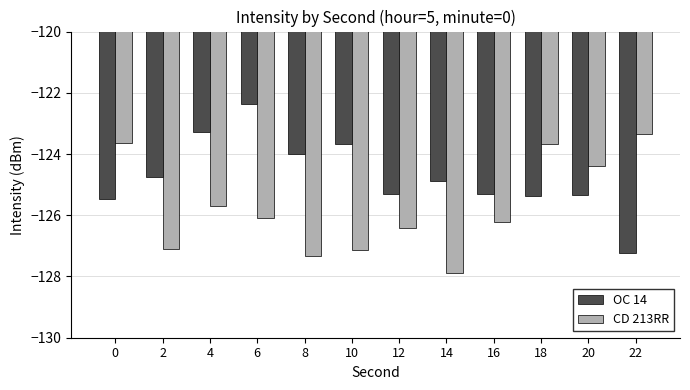

What are all the series names shown in the legend?

OC 14, CD 213RR